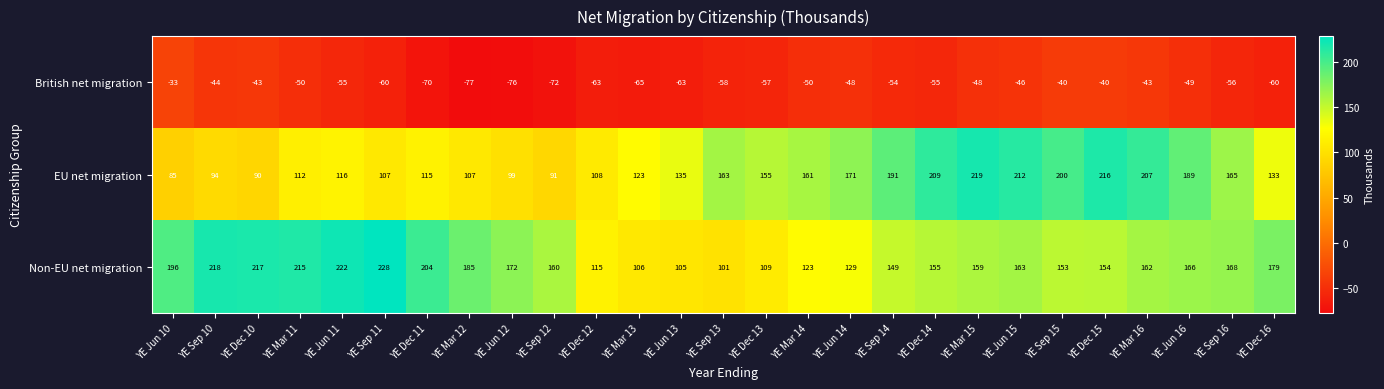

Is the value of EU net migration at YE Sep 16 greater than the value of British net migration at YE Sep 13?

Yes